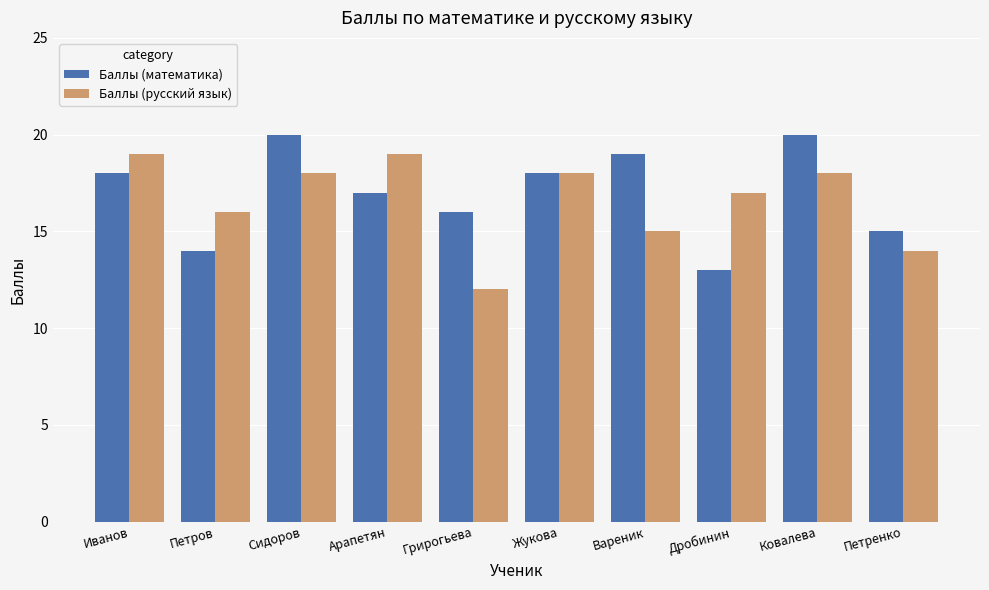

What is the minimum value for Баллы (математика)?

13